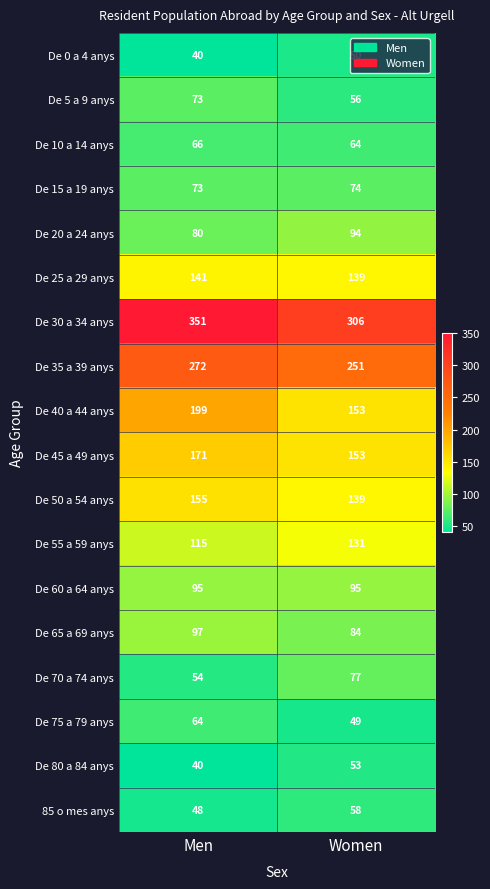

Which series has the largest range (max minus min)?

De 40 a 44 anys